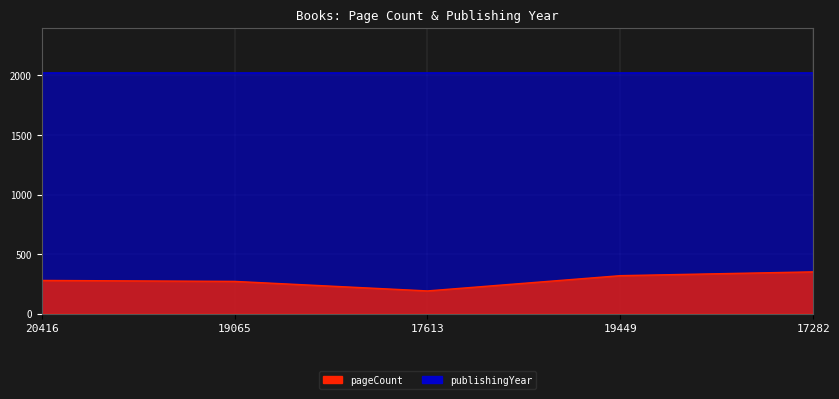

How many data points are less than 280?

2